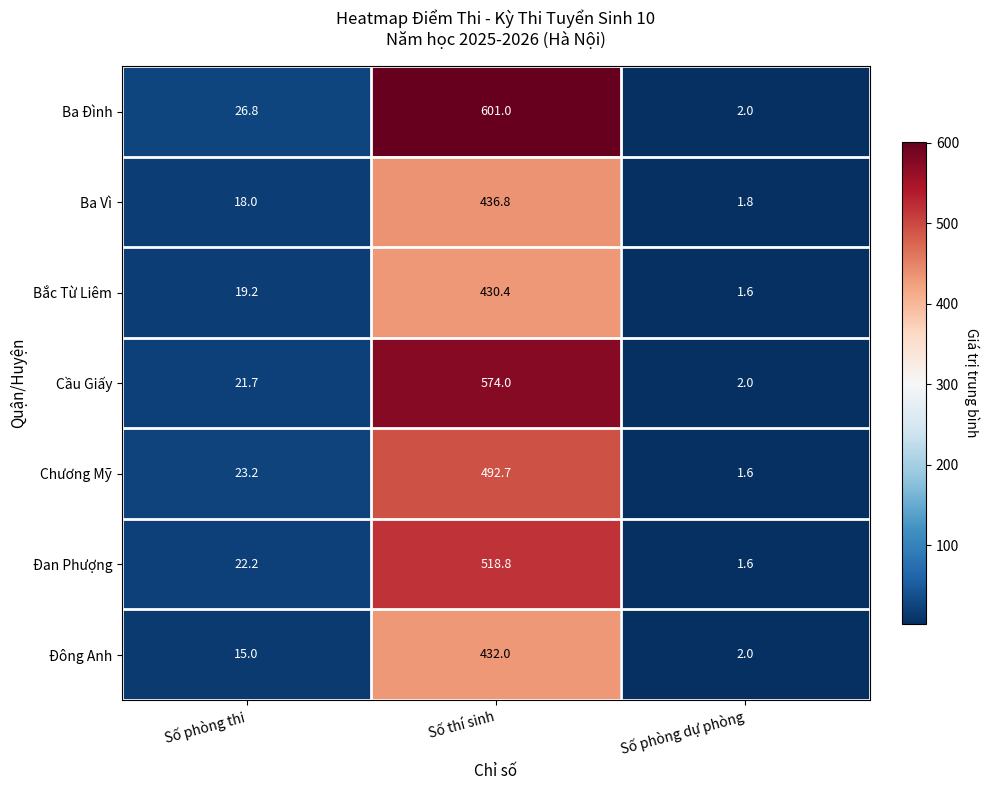

What value does the Ba Vì series have at Số thí sinh?

436.8